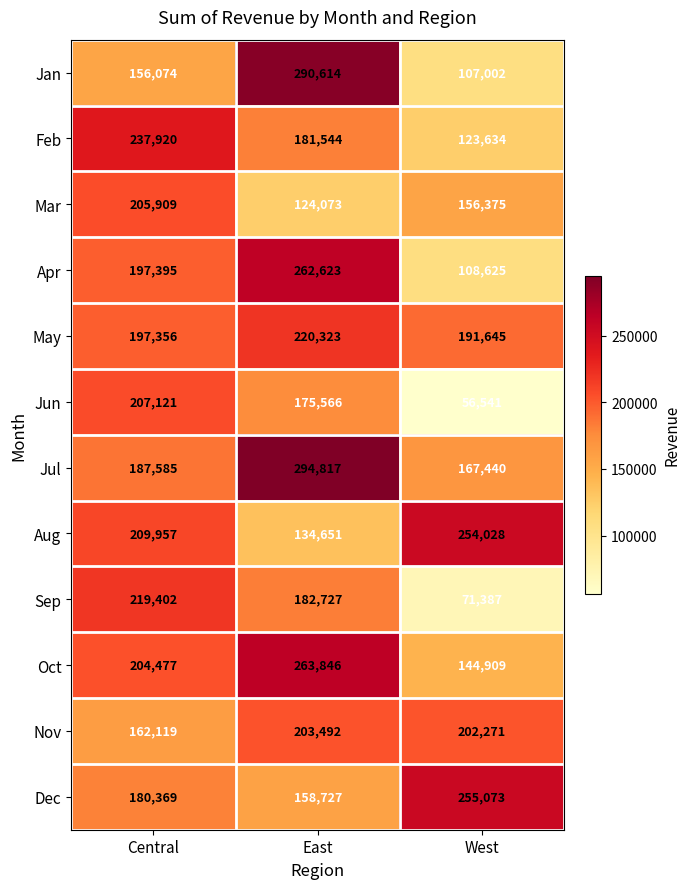

Is it true that Jul equals 187585 at Central?

True